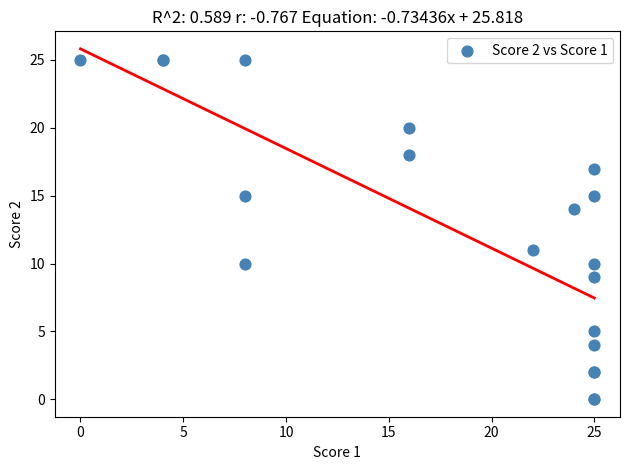

What Y value in the scatter plot is closest to 12?

11